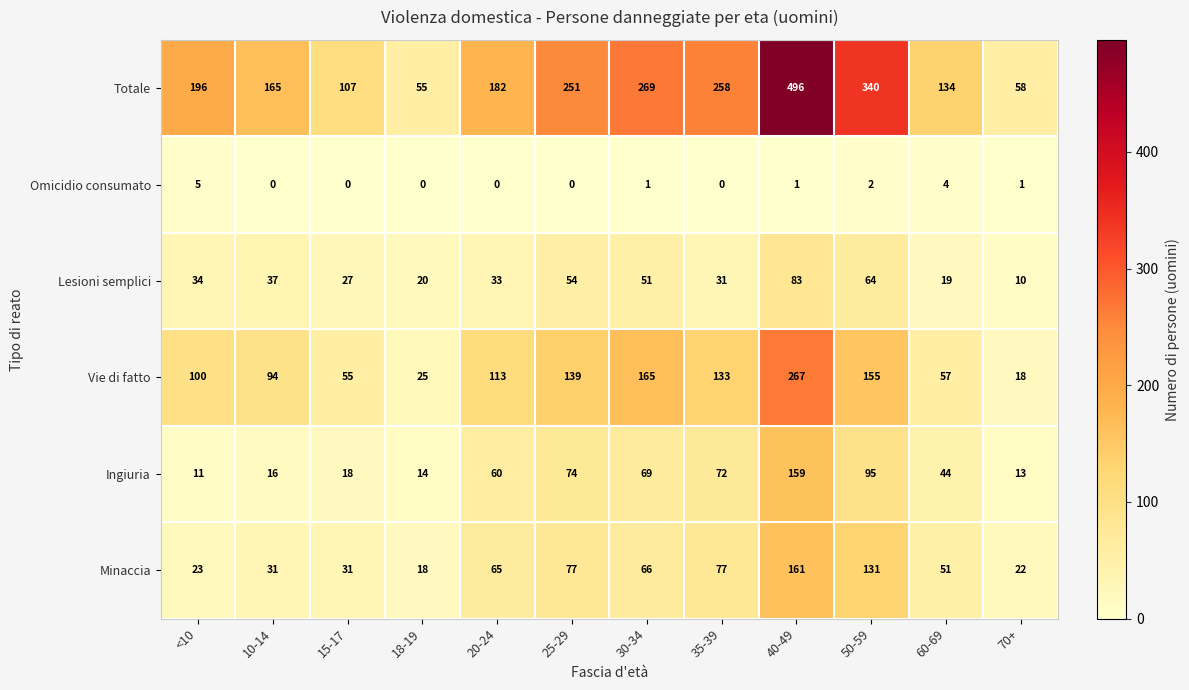

Rank the series by their maximum value, from highest to lowest.

Totale, Vie di fatto, Minaccia, Ingiuria, Lesioni semplici, Omicidio consumato